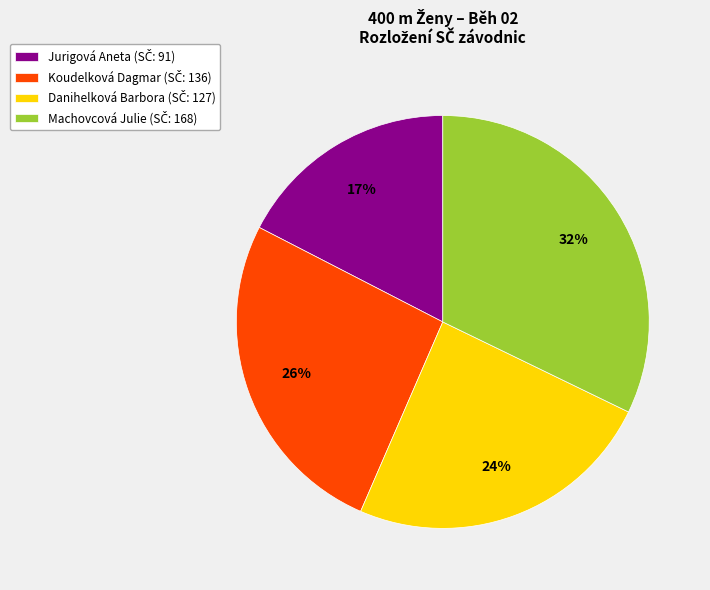

What is the smallest slice in the pie chart?

Jurigová Aneta